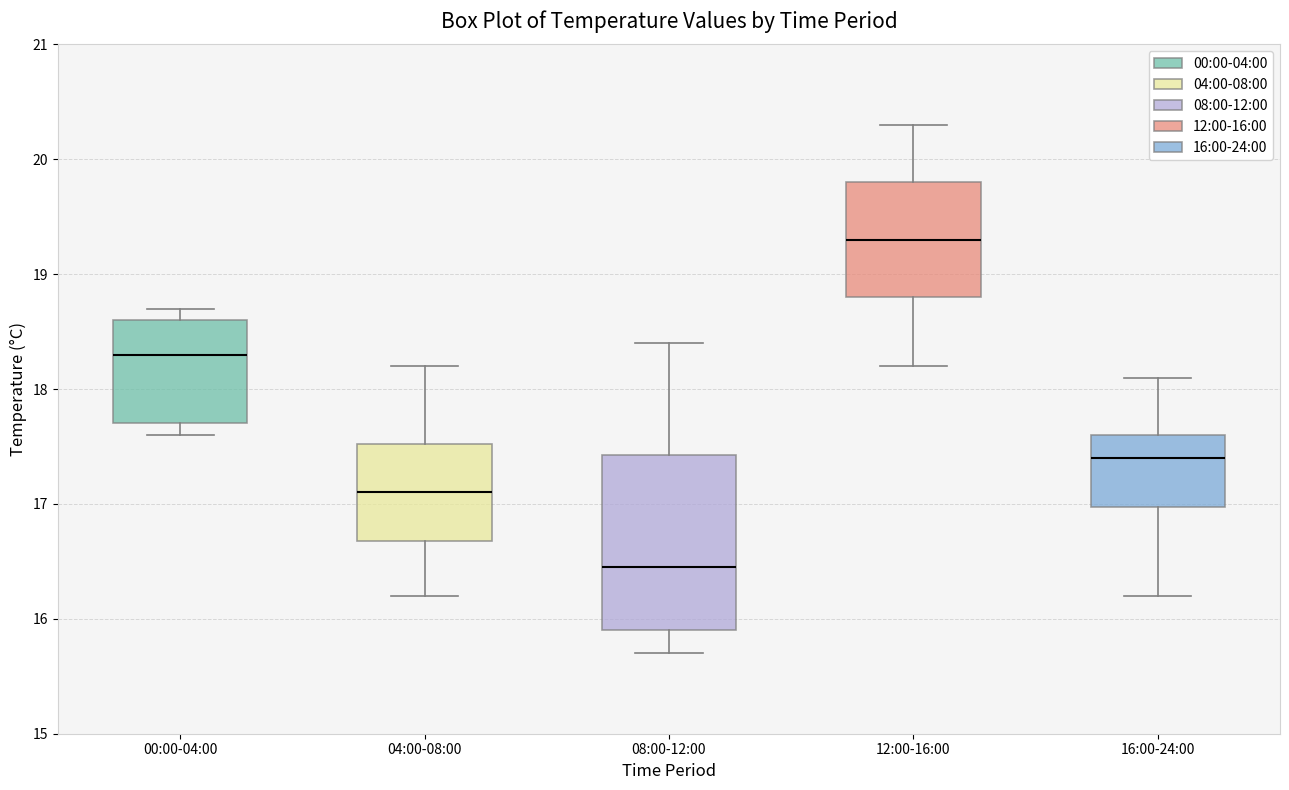

Comparing the boxes themselves (not the whiskers), which one is the tallest?

08:00-12:00